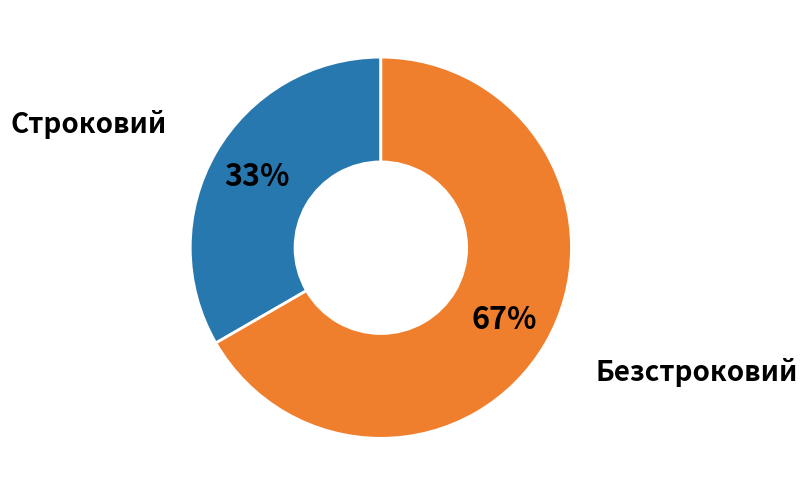

To the nearest percent, what is the average slice percentage?

50%